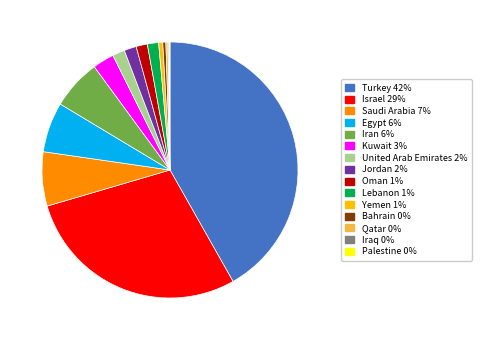

Which has a higher value, Bahrain or United Arab Emirates?

United Arab Emirates